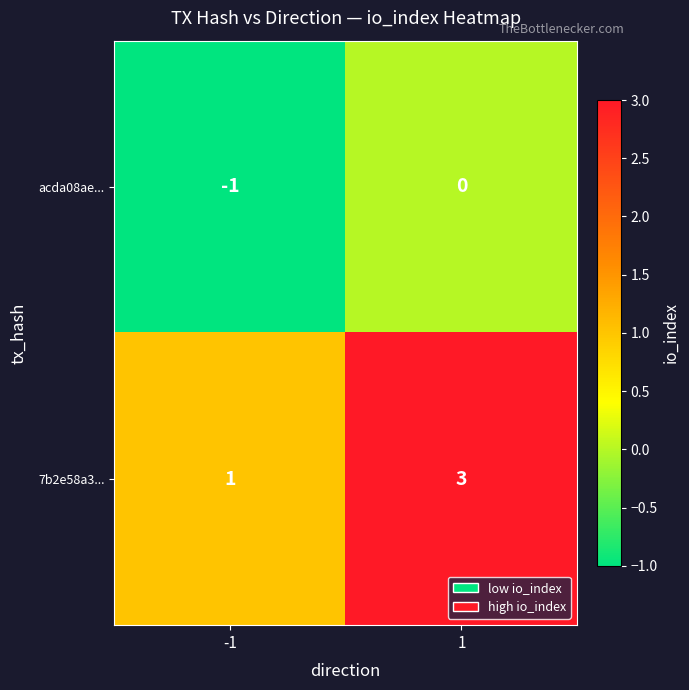

Count the number of categories in the chart.

2